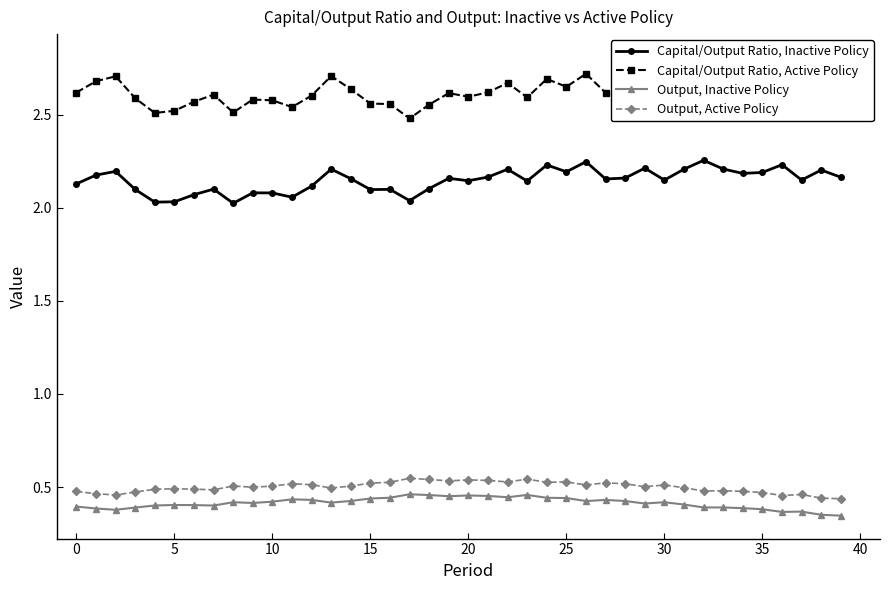

The Capital/Output Ratio, Inactive Policy series shows 3.6 at 24. True or false?

False